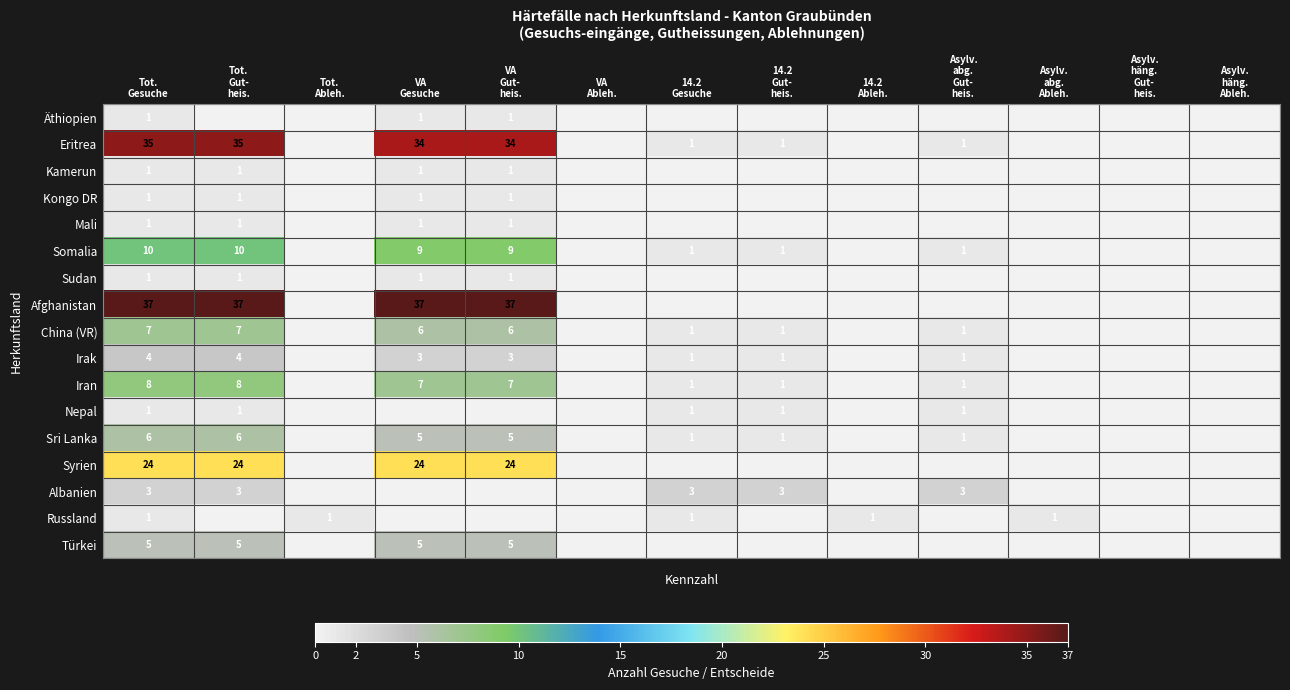

How many data points in Irak are above 1?

4